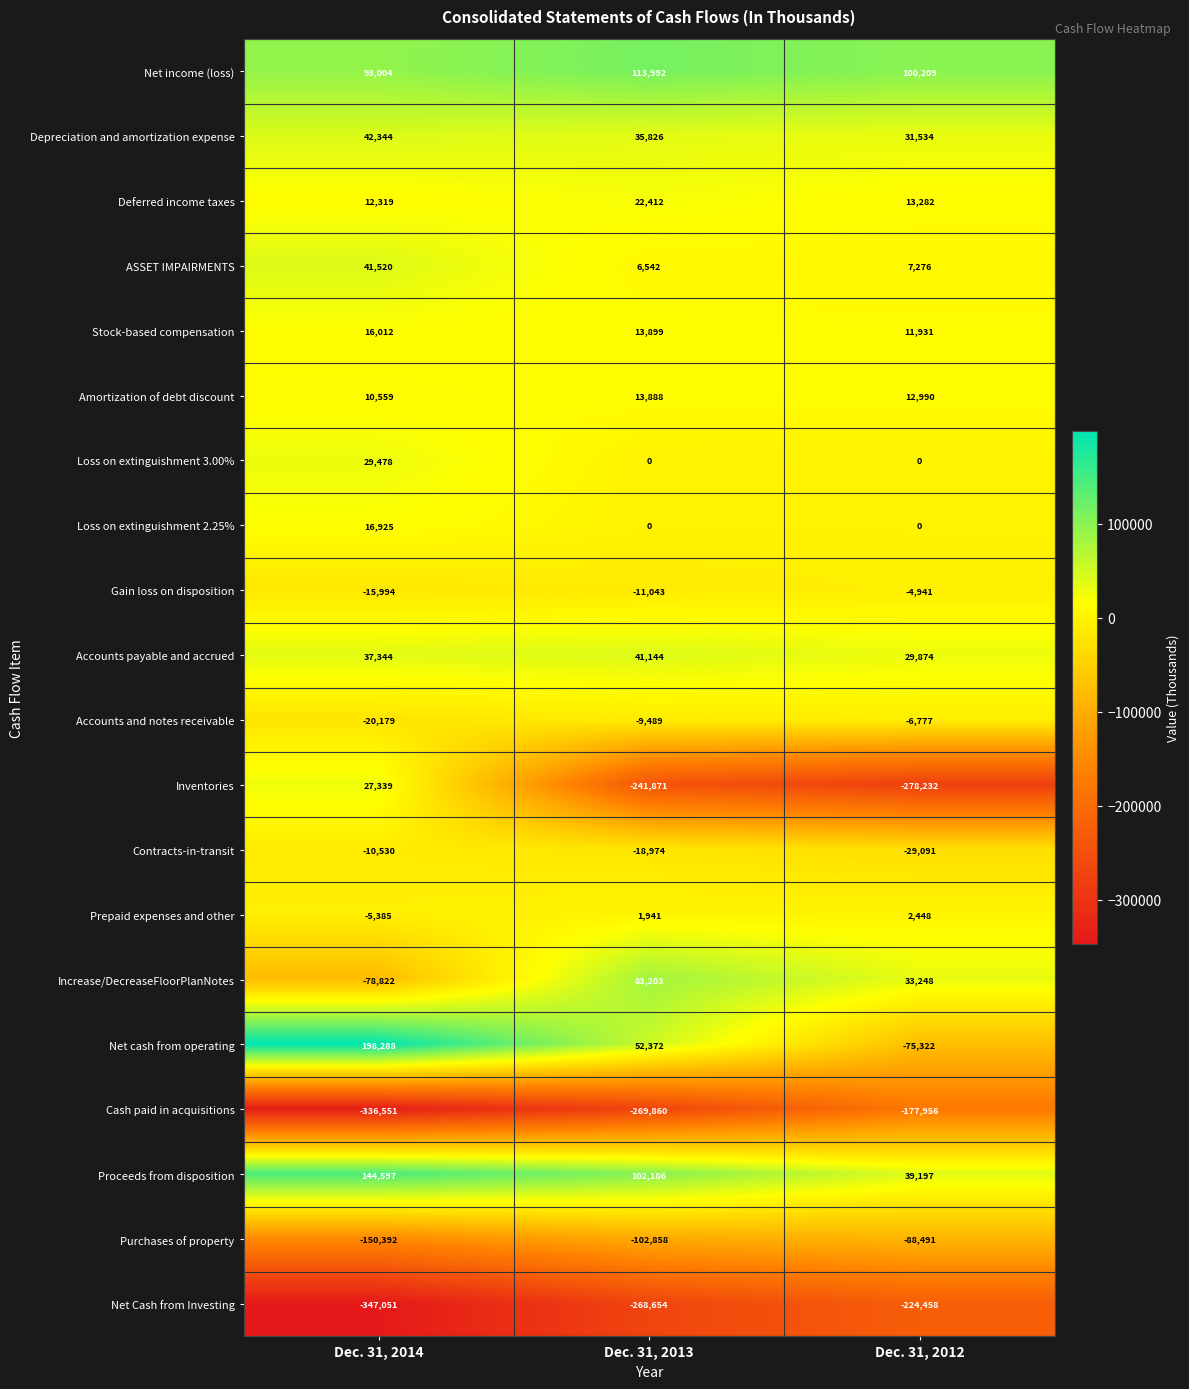

What is the total value across all series at Dec. 31, 2012?

-603279